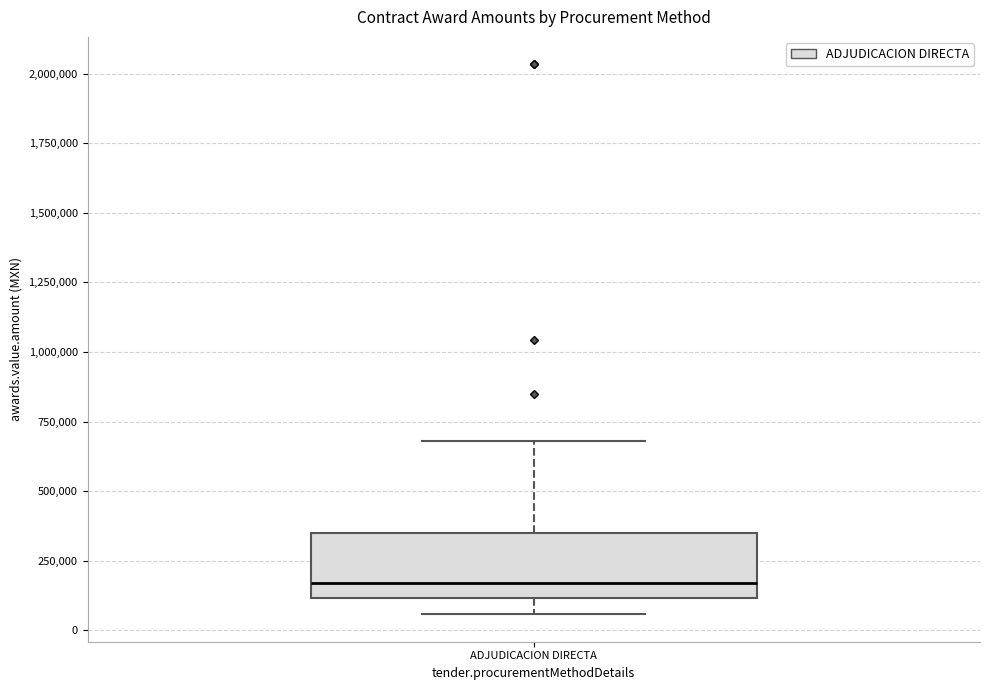

Transcribe this box plot: give where the median line is, the range the box spans, and where the two whiskers end, as read against the y-axis. The values are not printed on the chart, so give them approximately, as read against the axis.

median 150000, box 100000 to 350000, whiskers 50000 to 700000